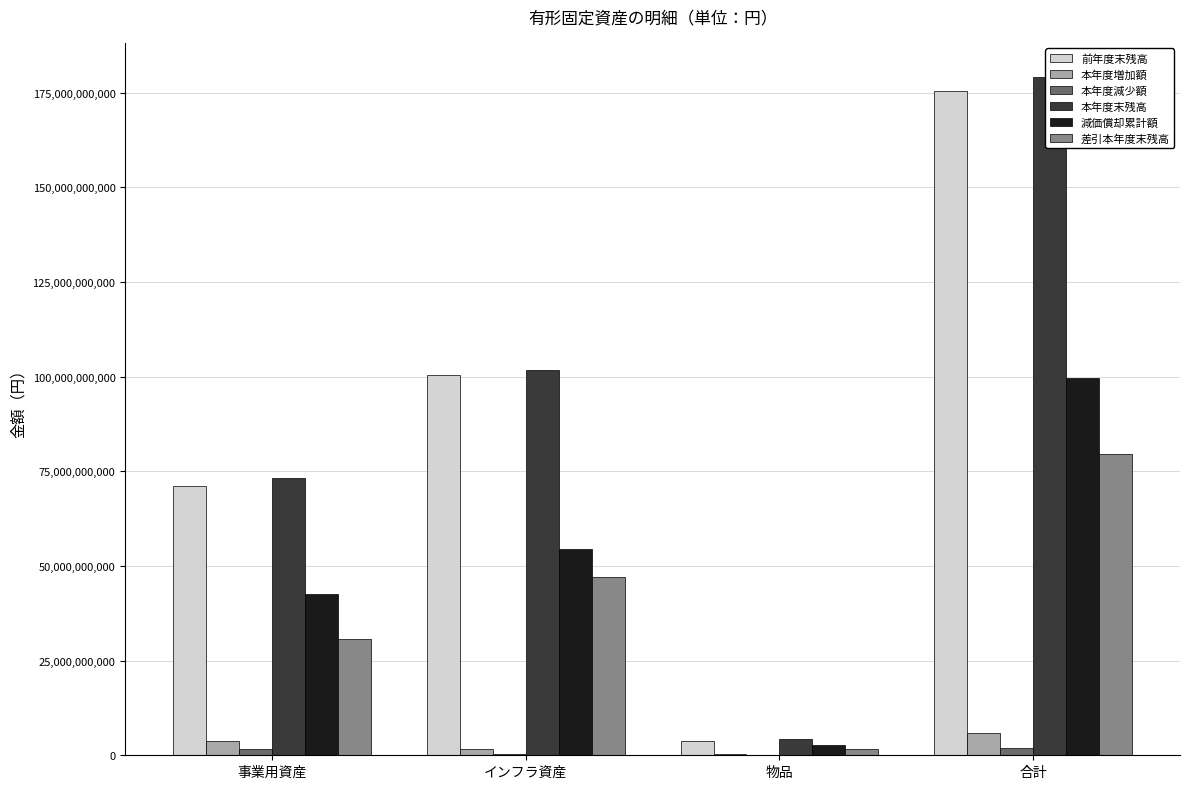

What is the average value of the 本年度末残高 series?

89601438116